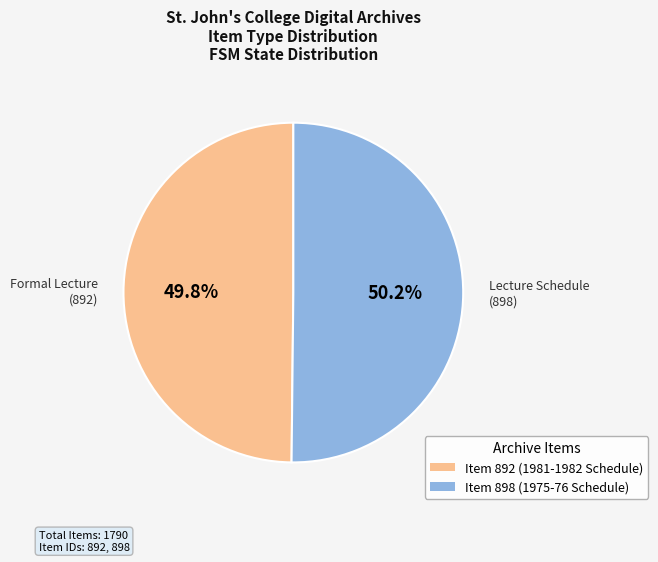

Is there a majority slice in this chart?

Yes